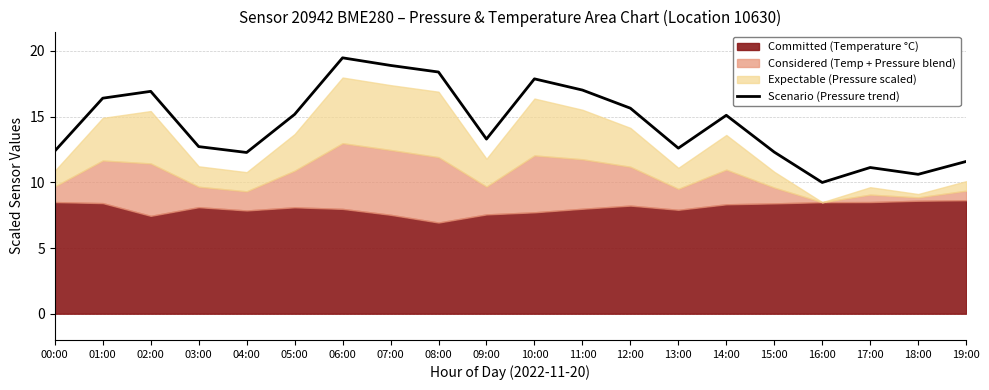

What is the change in value from 03:00 to 05:00?

+2.5